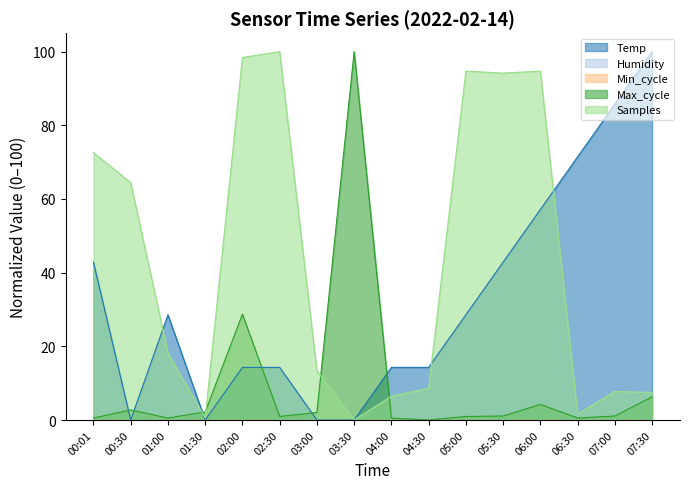

What is the average value of the Max_cycle series?

9.5